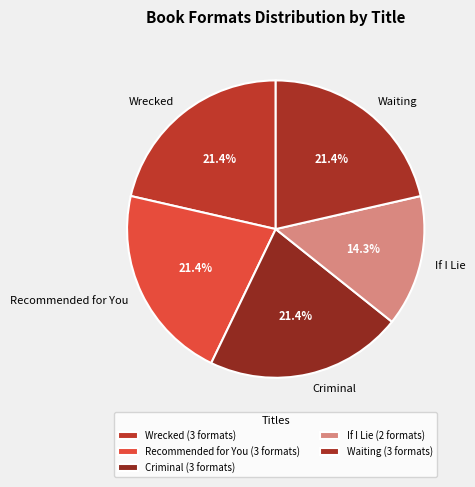

To the nearest percent, what portion does Wrecked represent?

21%